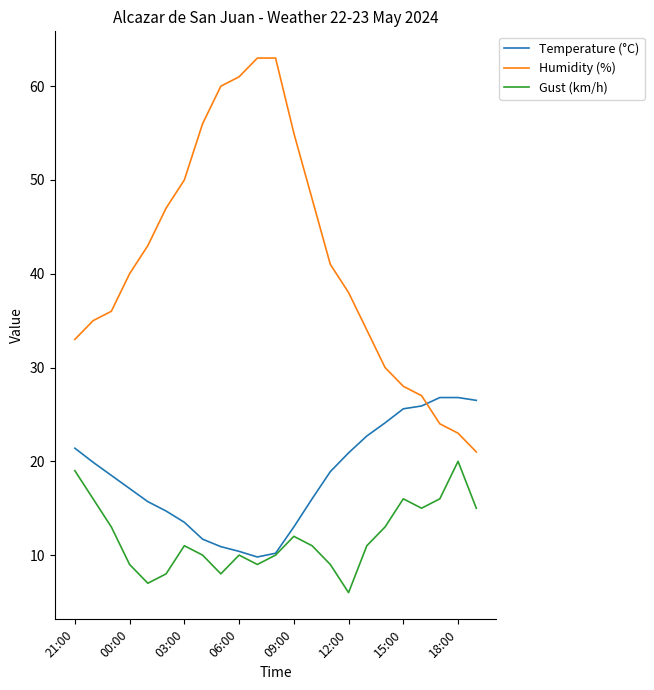

Which series has the largest total across all categories?

Humidity (%)